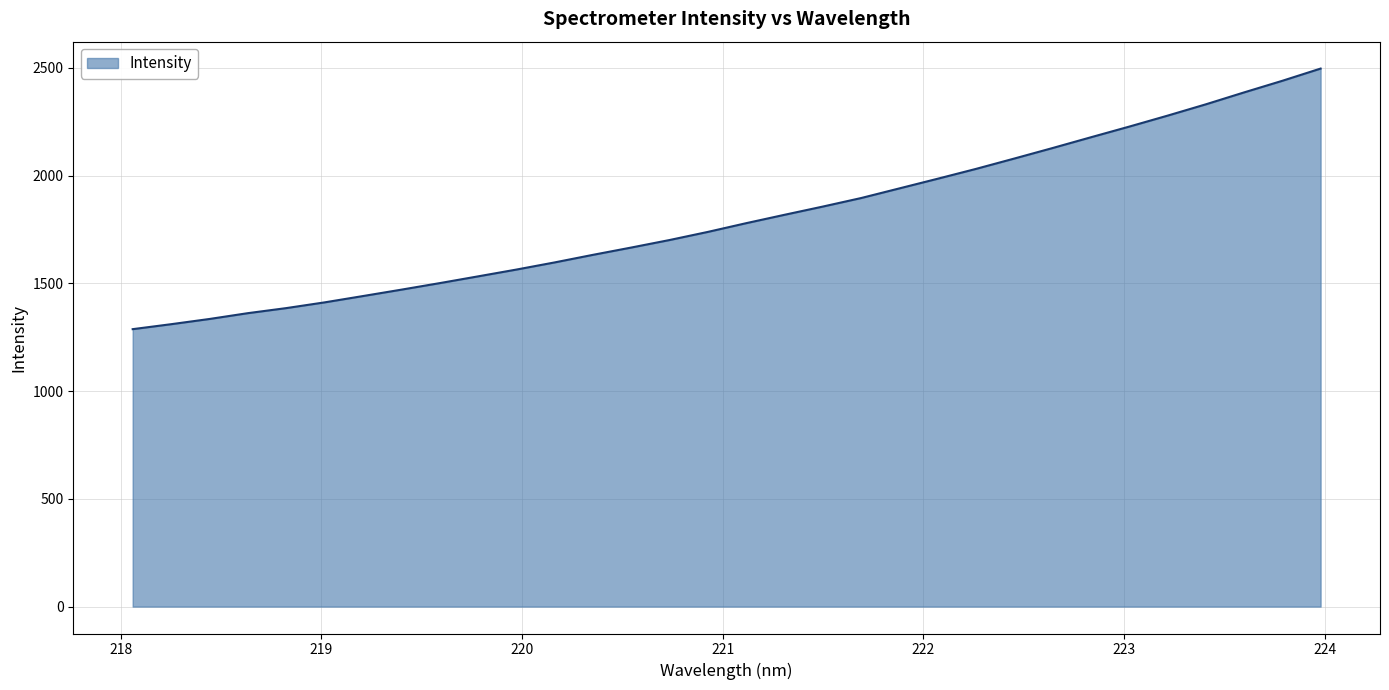

What is the difference between the maximum and minimum values?

1209.4